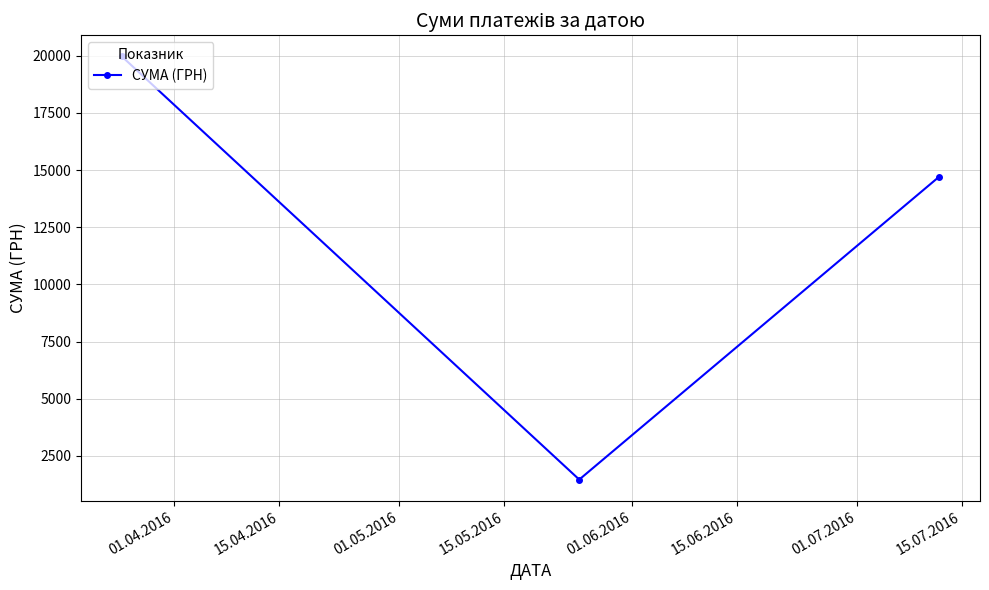

What is the value of the 3rd point from the left?

14710.0